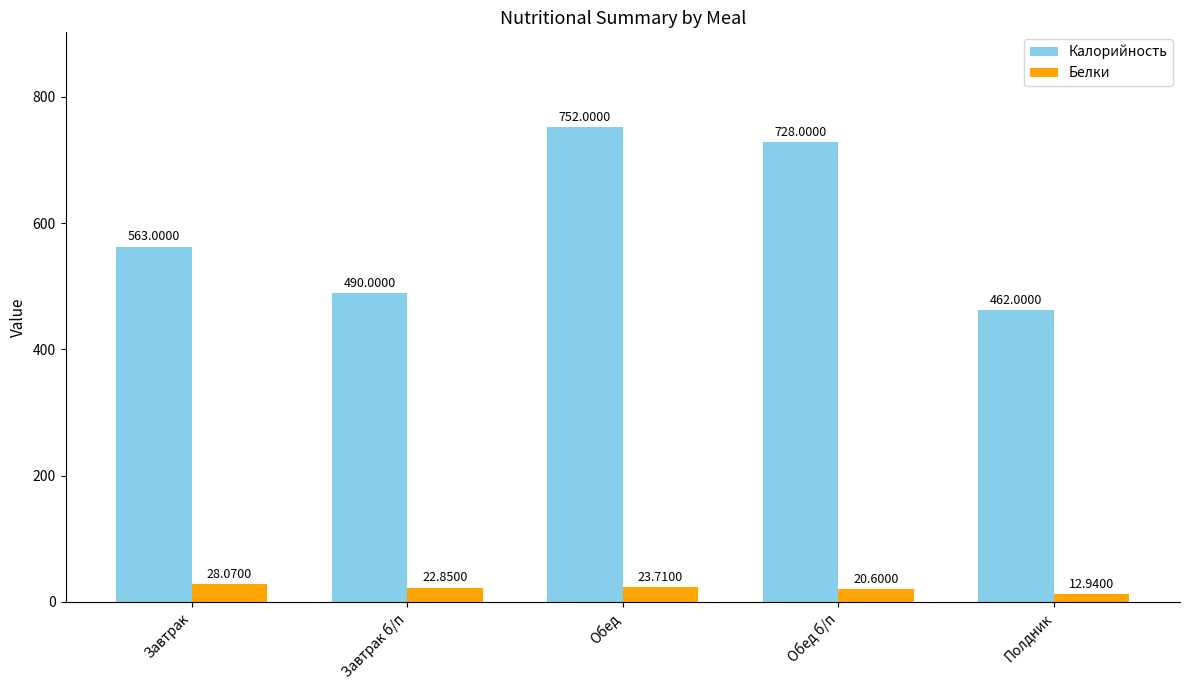

Which category has the lowest value in the Калорийность series?

Полдник